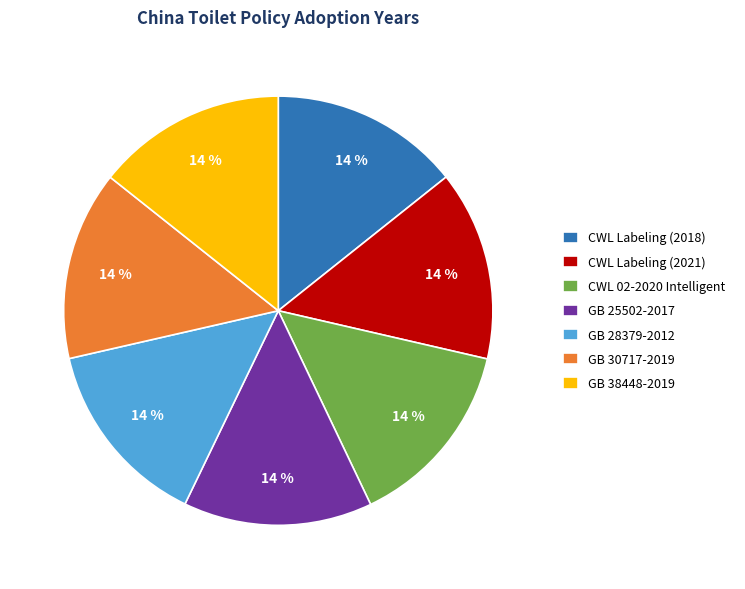

Is there a majority slice in this chart?

No